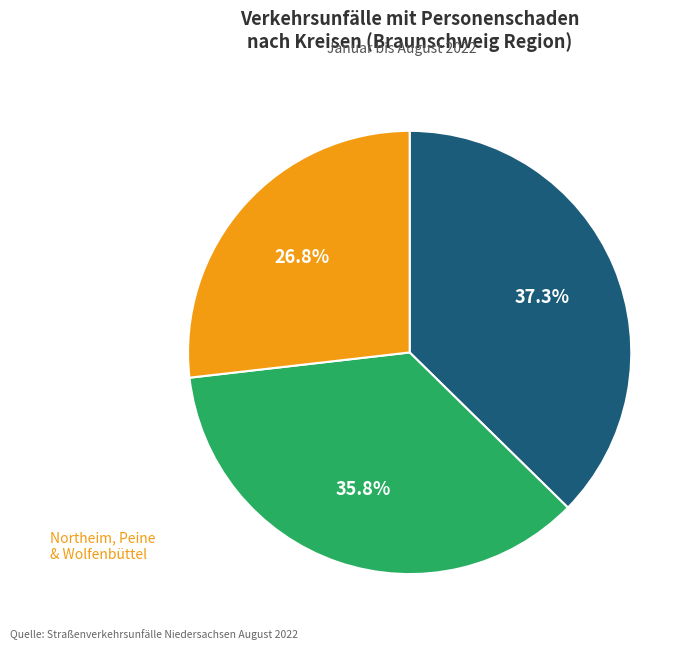

Is there any slice that represents more than half of the pie?

No